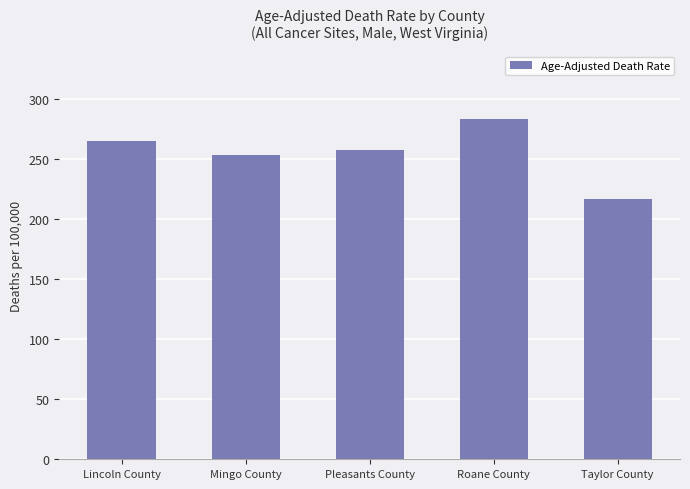

What is the sum of the values at Lincoln County and Mingo County?

519.0